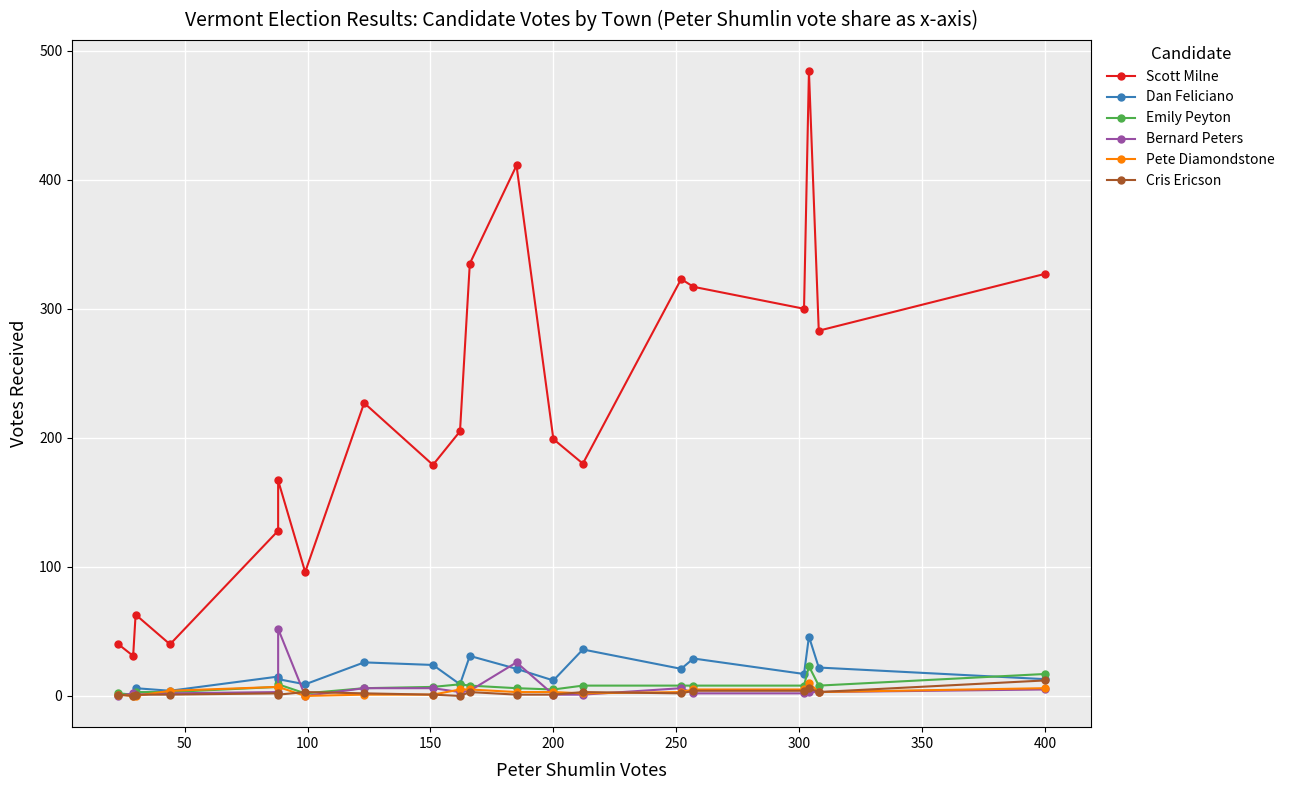

What value does the Cris Ericson series have at 200?

1